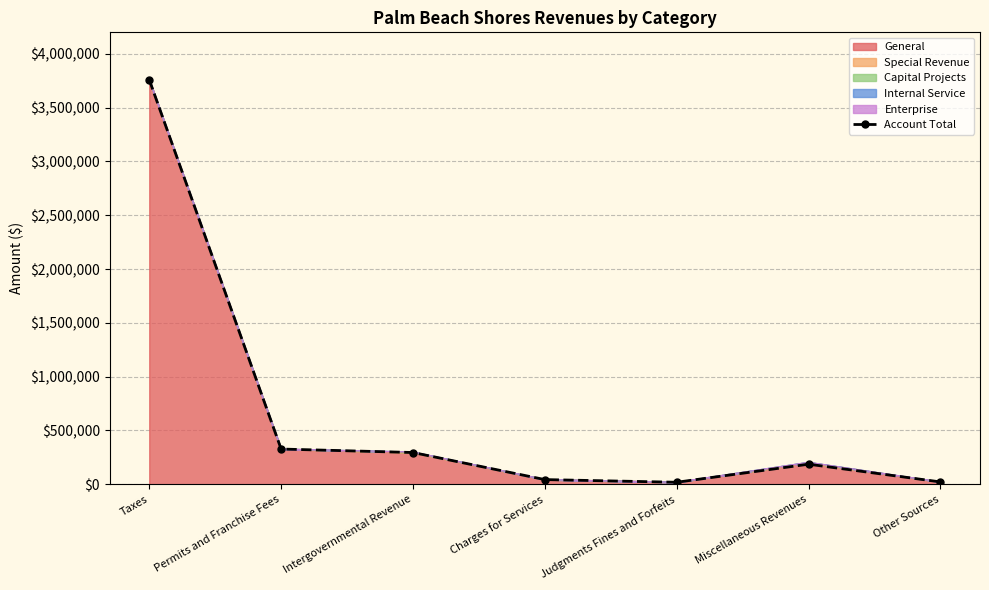

The chart shows a value of 62360 at Miscellaneous Revenues. True or false?

False